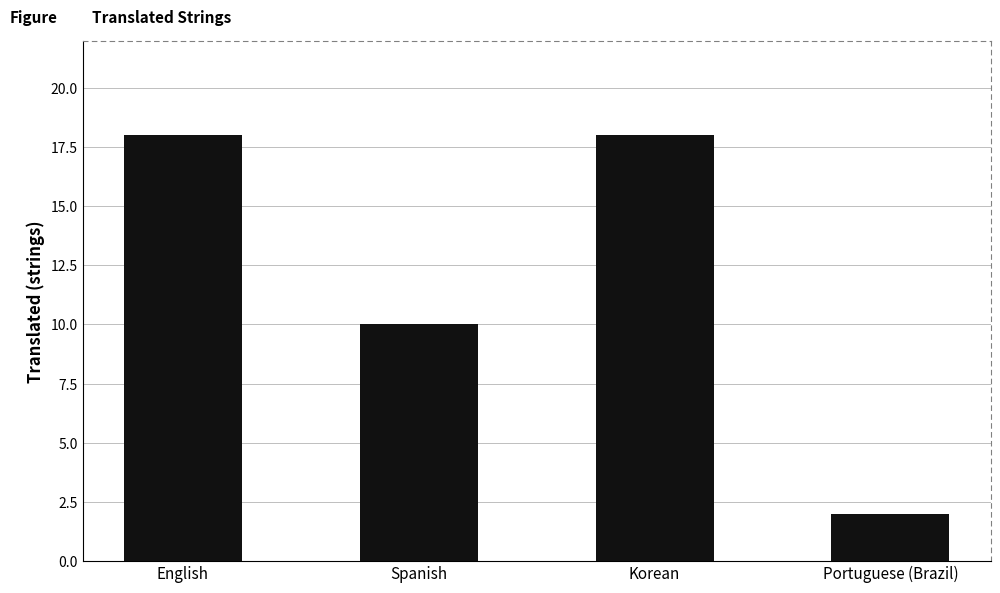

Where is the data nearest to the value 10?

Spanish